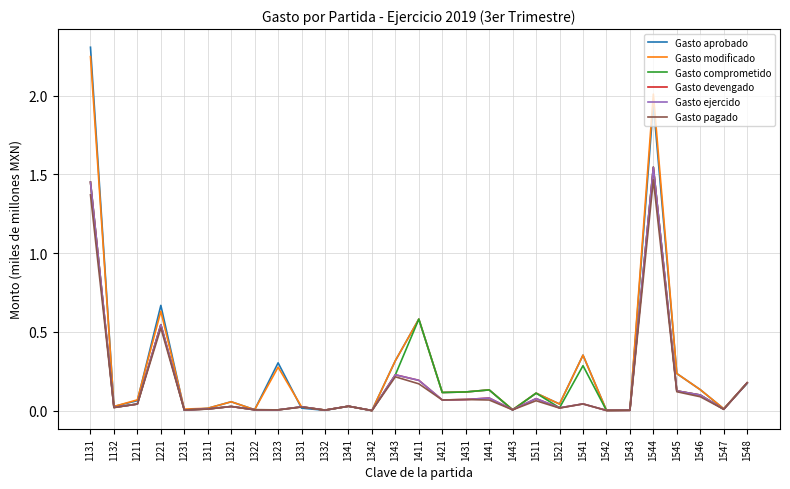

What is the difference between the maximum and minimum values in the Gasto pagado series?

1.5